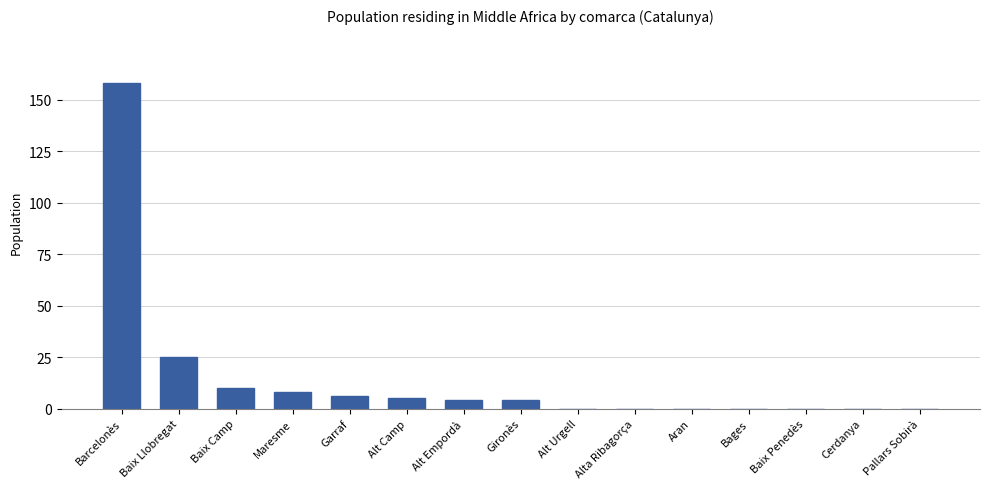

Reading left to right, what are all the values shown in this chart?

Barcelonès=158	Baix Llobregat=25	Baix Camp=10	Maresme=8	Garraf=6	Alt Camp=5	Alt Empordà=4	Gironès=4	Alt Urgell=0	Alta Ribagorça=0	Aran=0	Bages=0	Baix Penedès=0	Cerdanya=0	Pallars Sobirà=0